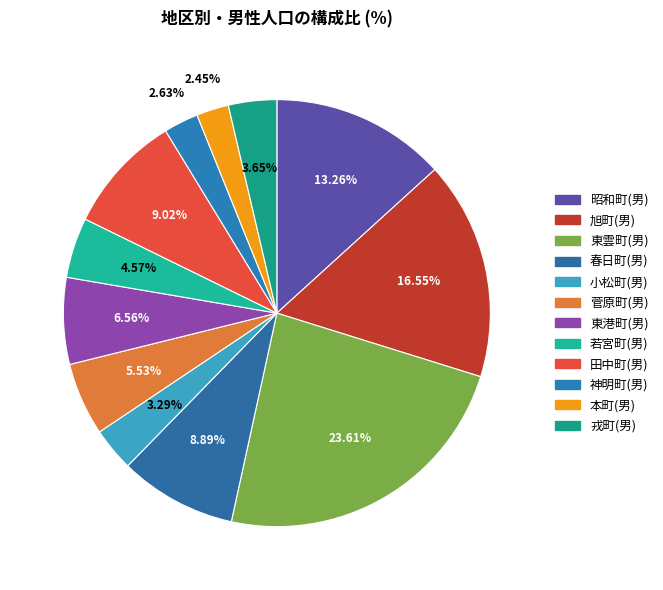

What percentage is the 東雲町(男) slice, to the nearest percent?

24%